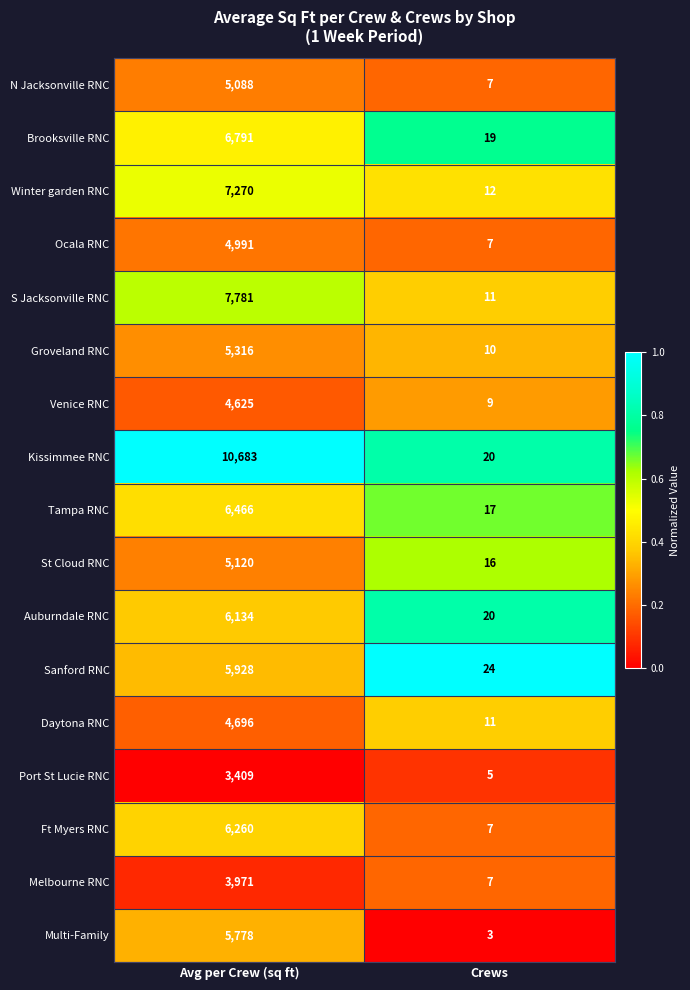

Which series has the widest spread of values?

Kissimmee RNC